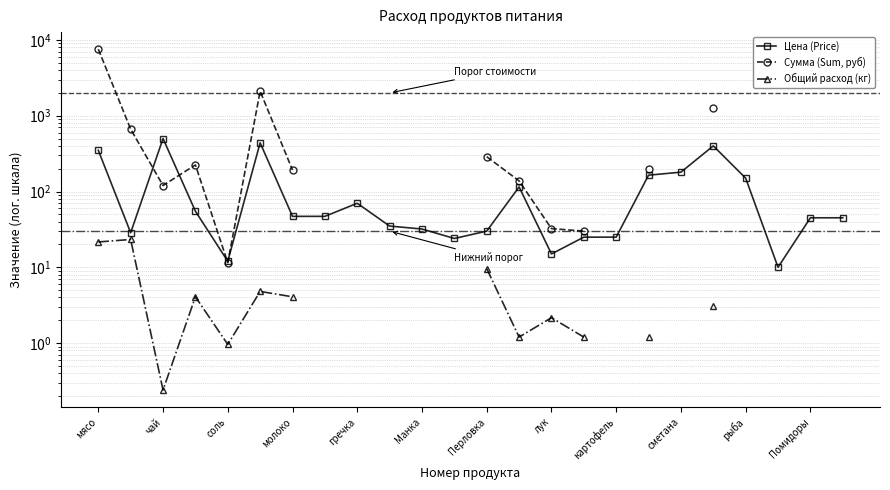

True or false: Общий расход (кг) has more than 2 interior local peaks.

True